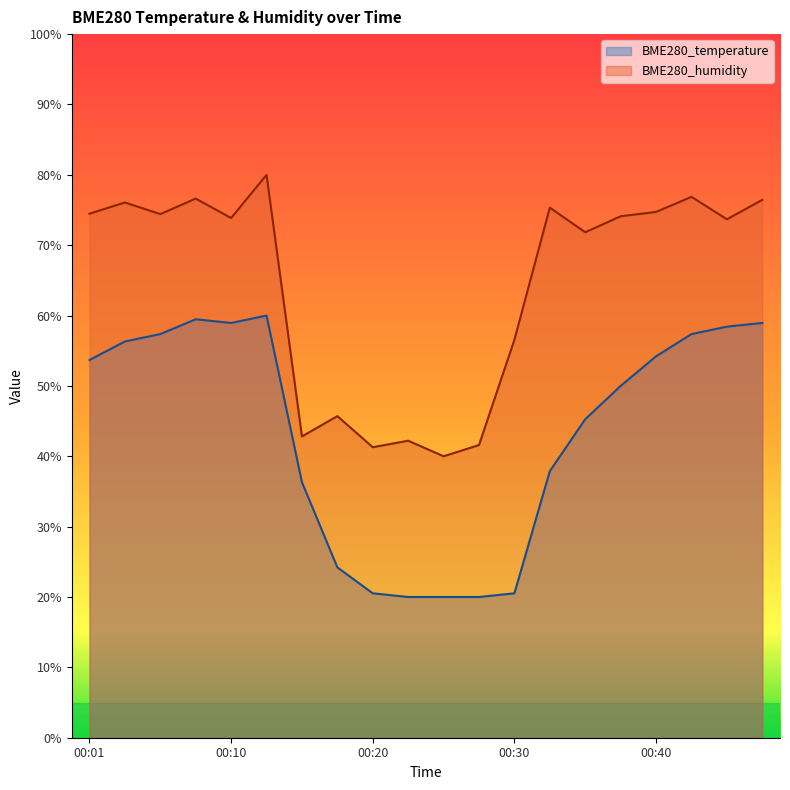

Between 00:01 and 00:32, which is larger?

00:01